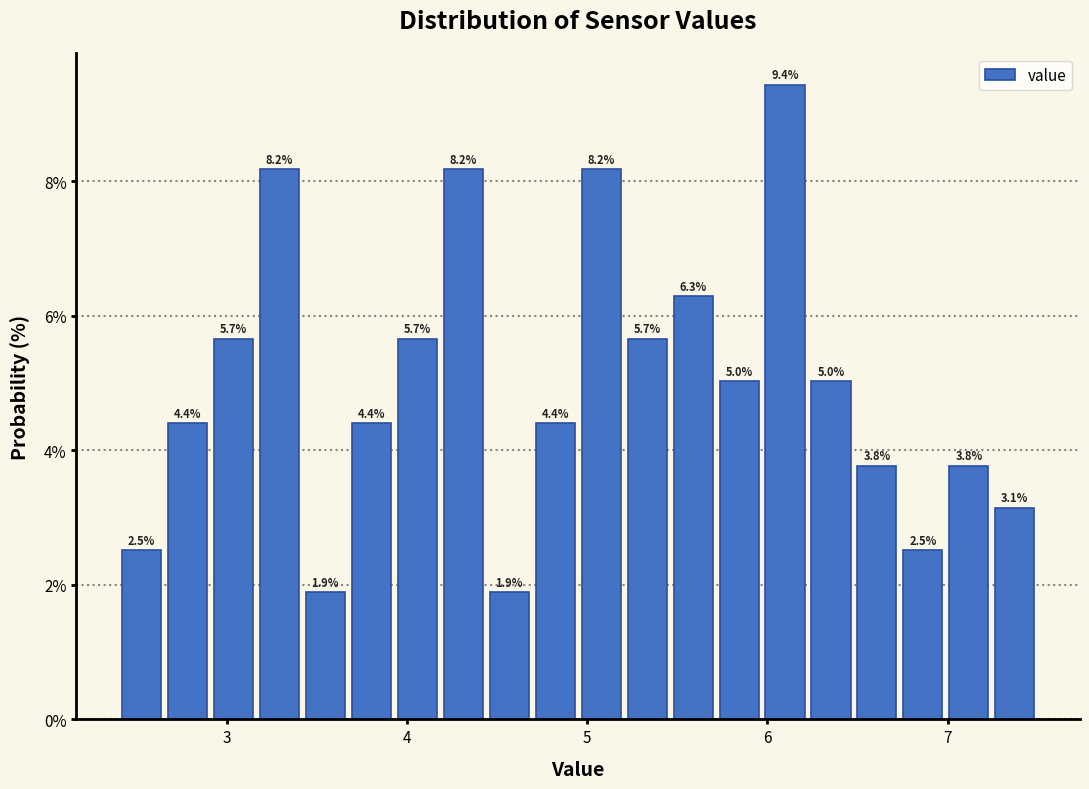

Around what value on the x-axis is the tallest bar? Give the approximate position of its centre, as read against the axis.

6.1